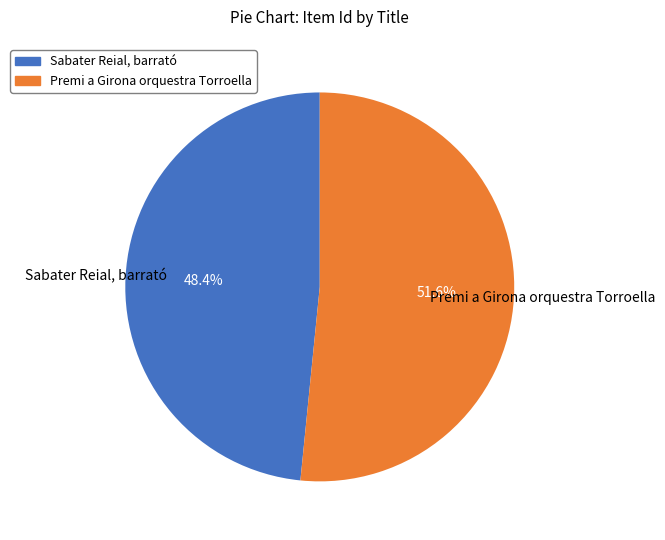

Combined, do Sabater Reial, barrató and Premi a Girona orquestra Torroella account for over 50%?

Yes